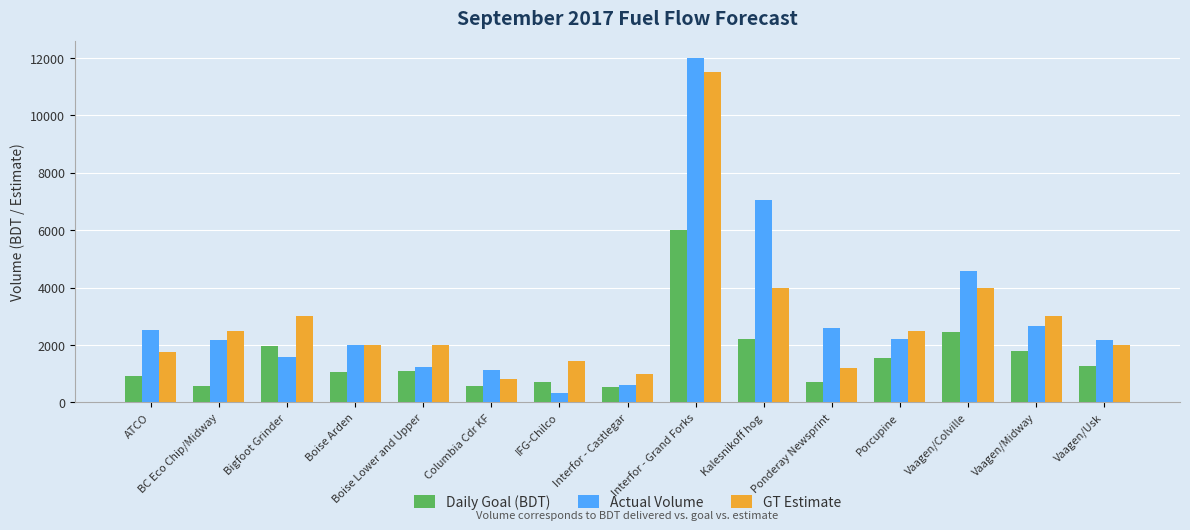

What is the label of the 13th bar from the left?

Vaagen/Colville